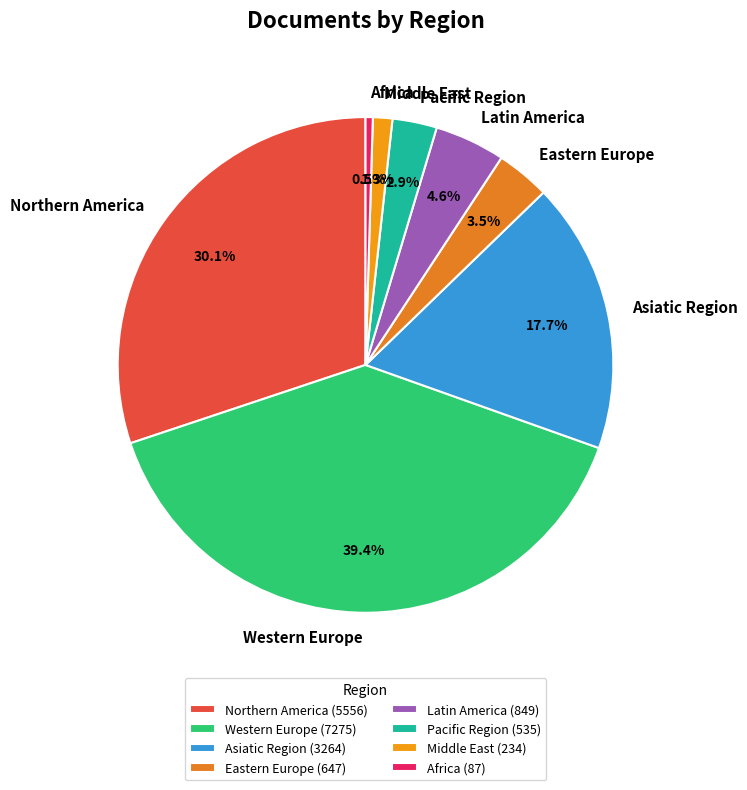

Is the sum of Eastern Europe and Pacific Region greater than half?

No